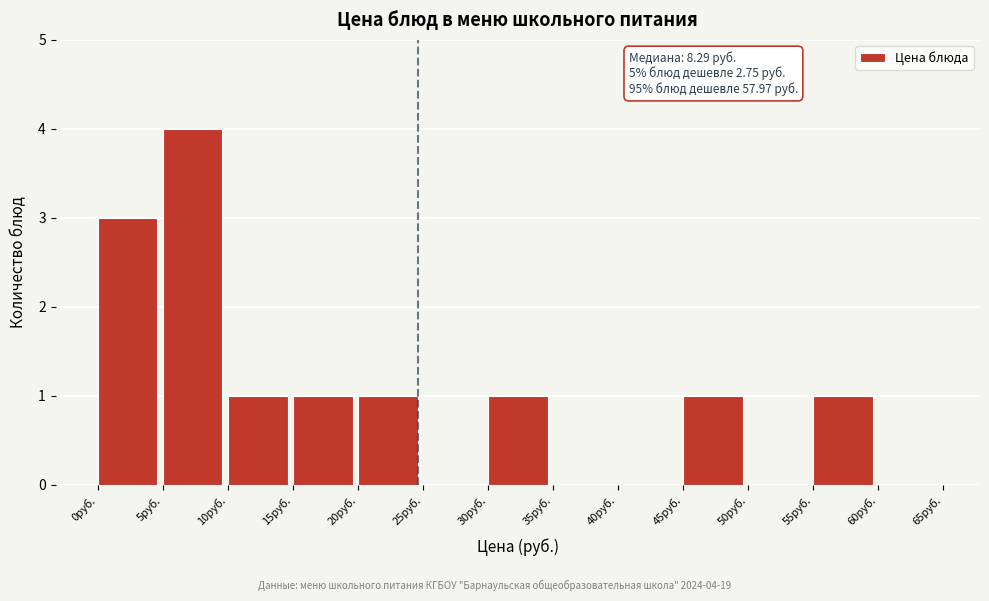

Over which range of the x-axis is the bar tallest?

5 to 10